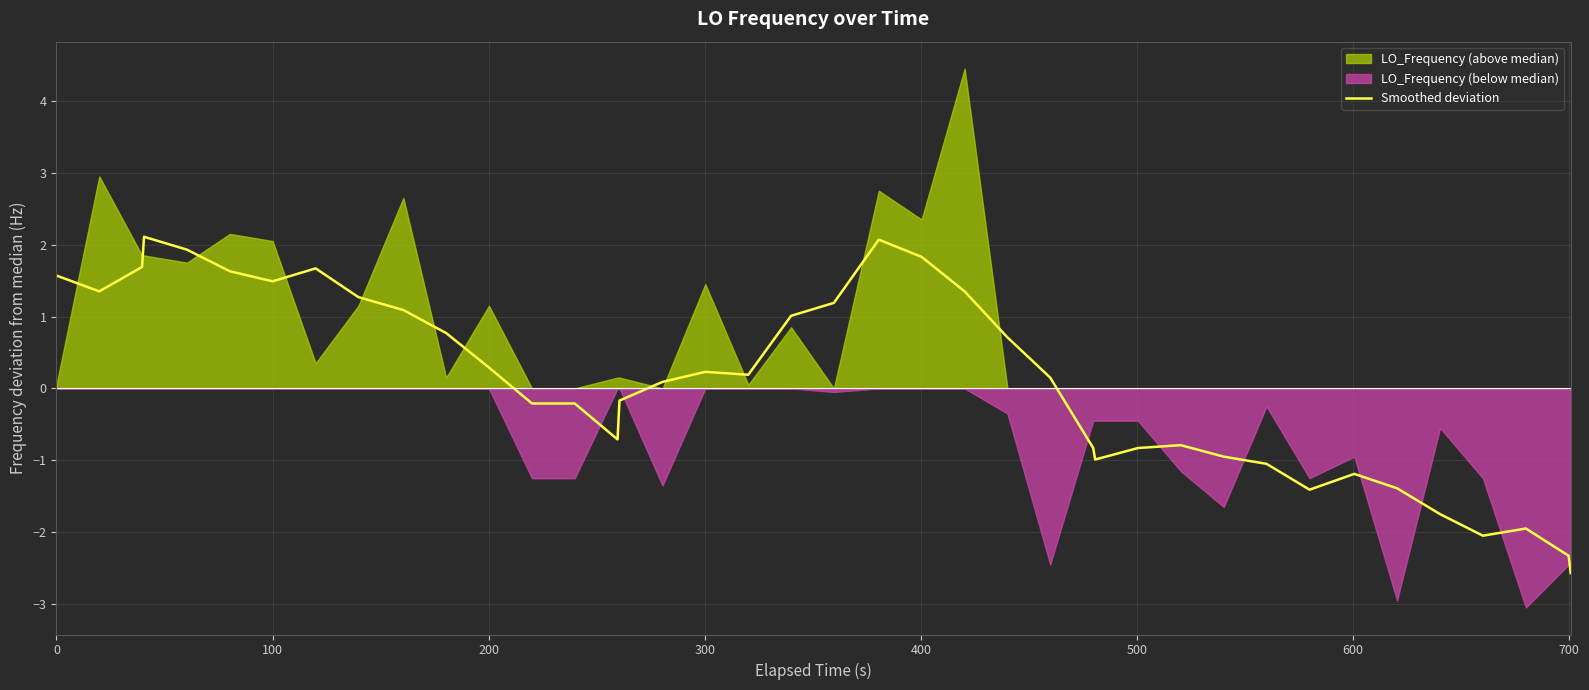

Reading left to right, transcribe all the data shown in this chart.

1.6	1.3	1.7	2.1	1.9	1.6	1.5	1.7	1.3	1.1	0.8	0.3	-0.2	-0.2	-0.7	-0.2	0.1	0.2	0.2	1.0	1.2	2.1	1.8	1.3	0.7	0.1	-0.8	-1.0	-0.8	-0.8	-1.0	-1.1	-1.4	-1.2	-1.4	-1.8	-2.1	-2.0	-2.3	-2.6